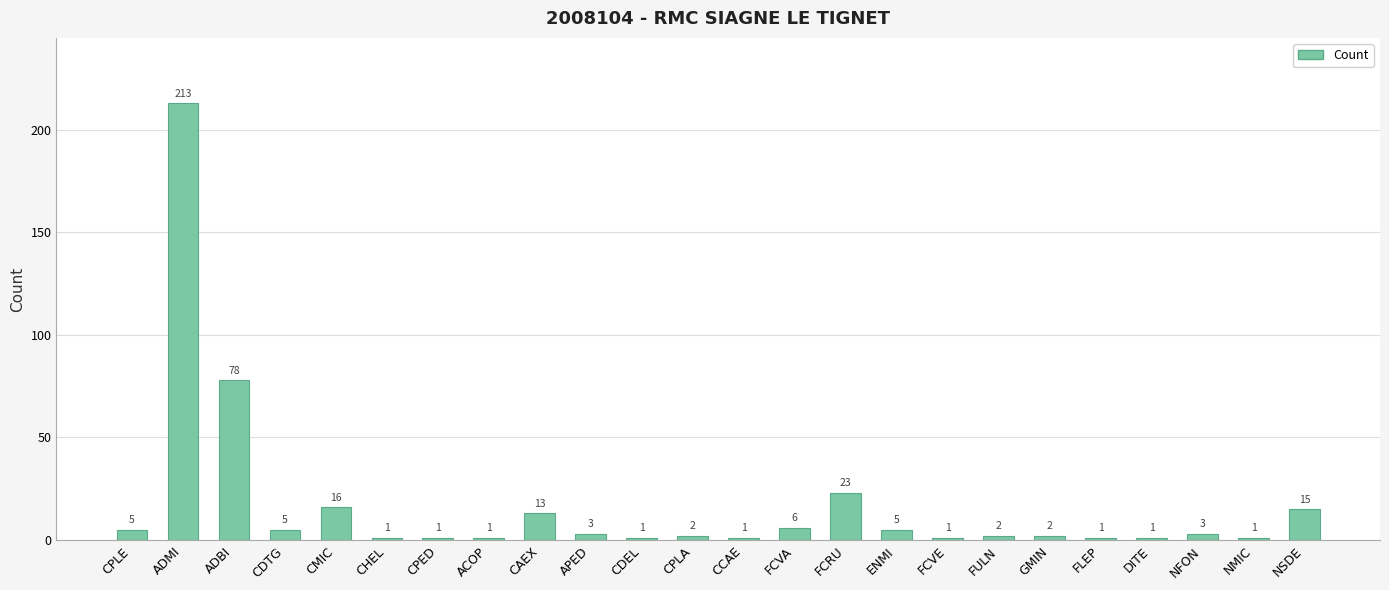

What is the sum of all values?

400